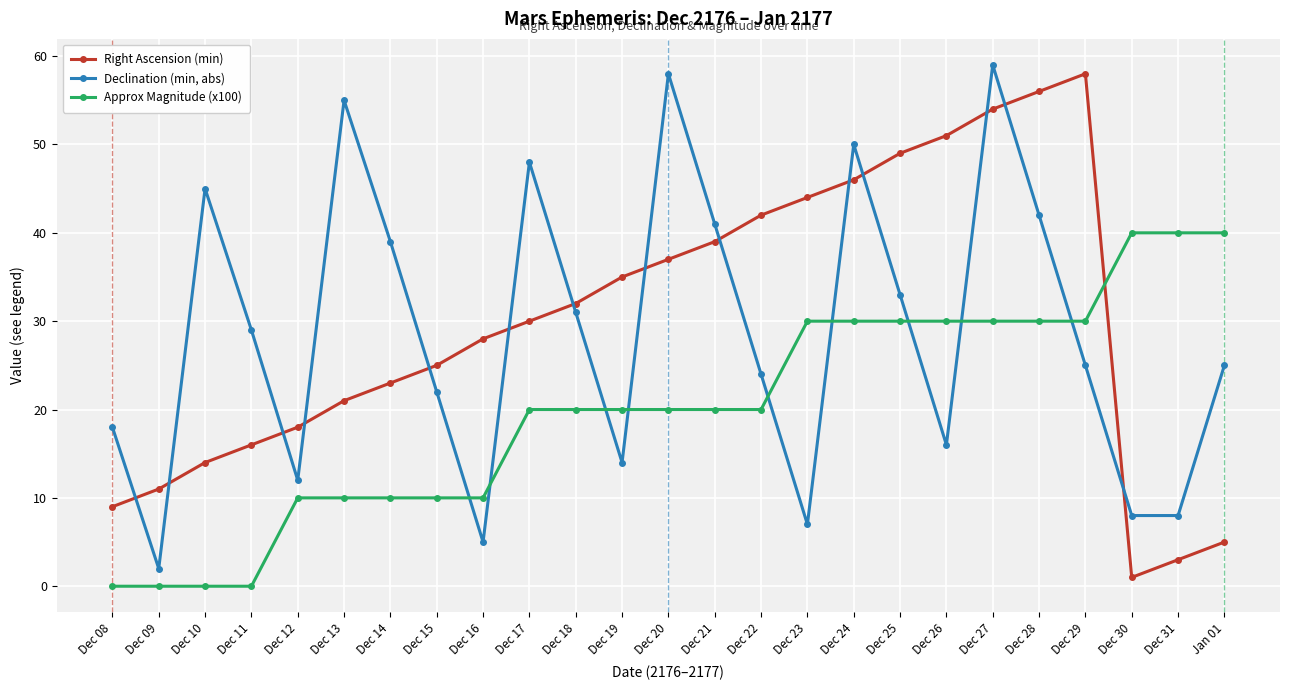

How many interior local valleys does the Right Ascension (min) series have?

1